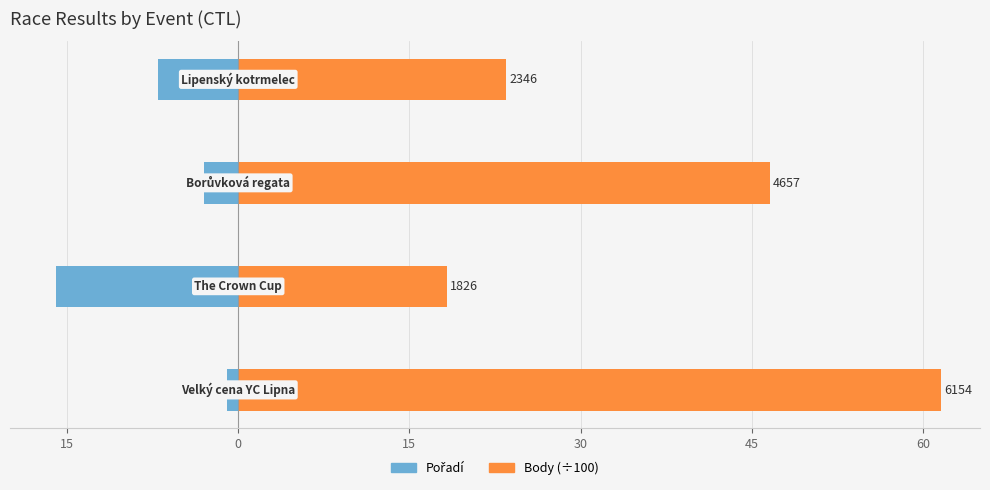

What is the approximate value of Pořadí at 15?

-3.0